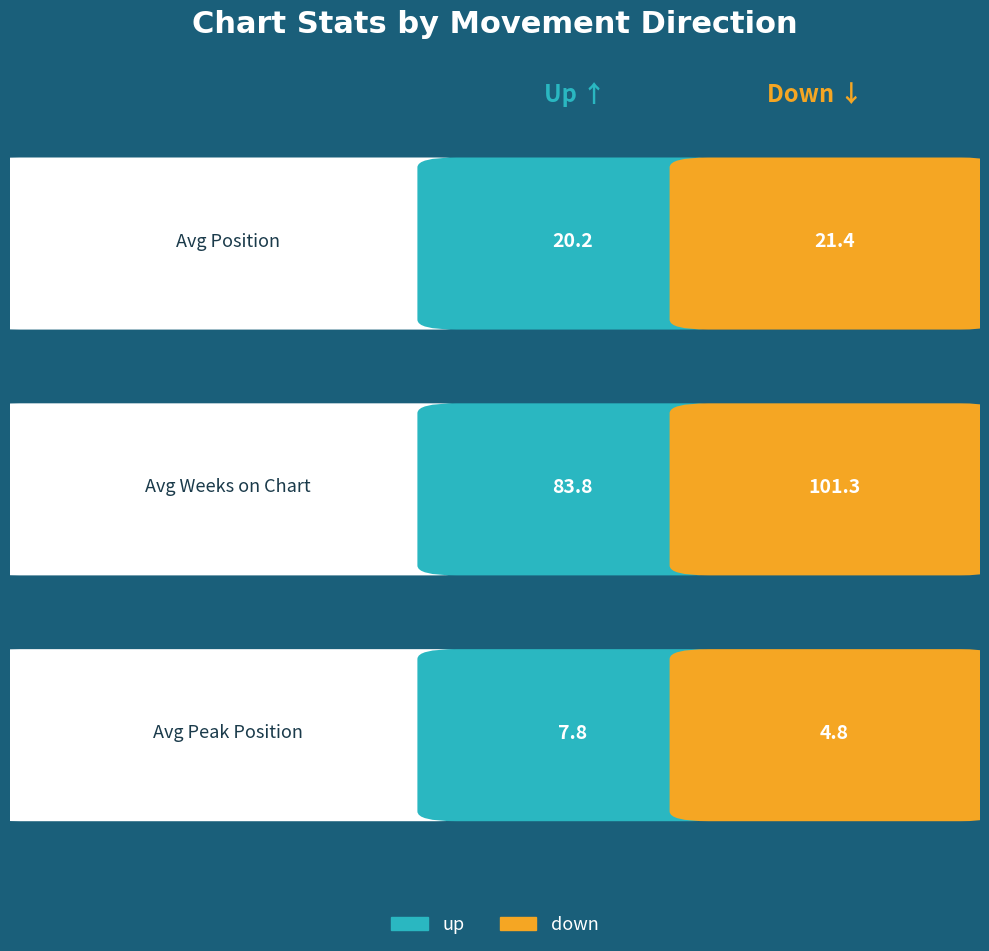

List the labels in order of up value, largest first.

avg_weeks, avg_position, avg_peak